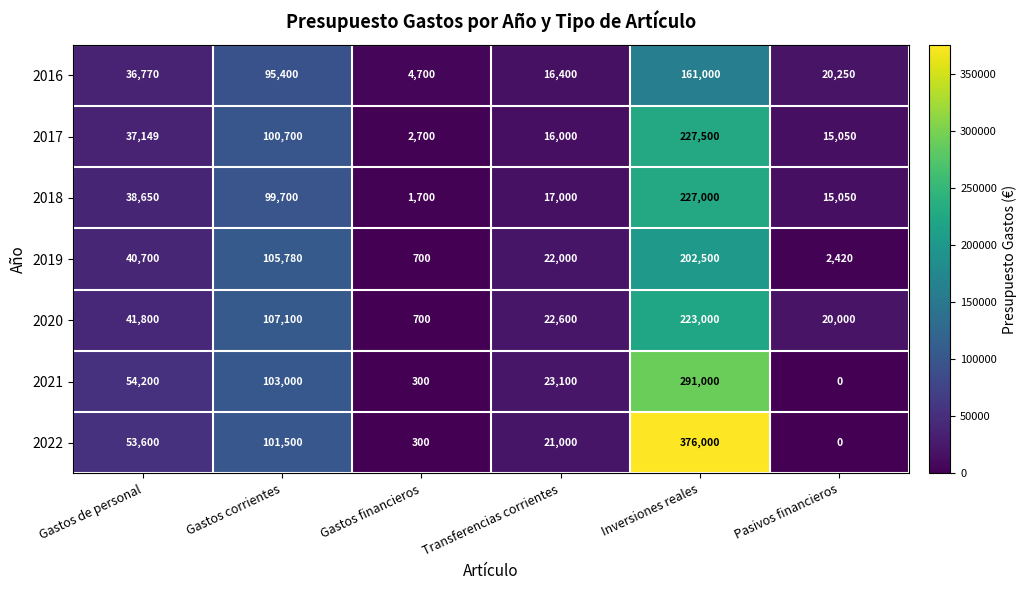

Which label corresponds to the smallest value in the chart?

Pasivos financieros